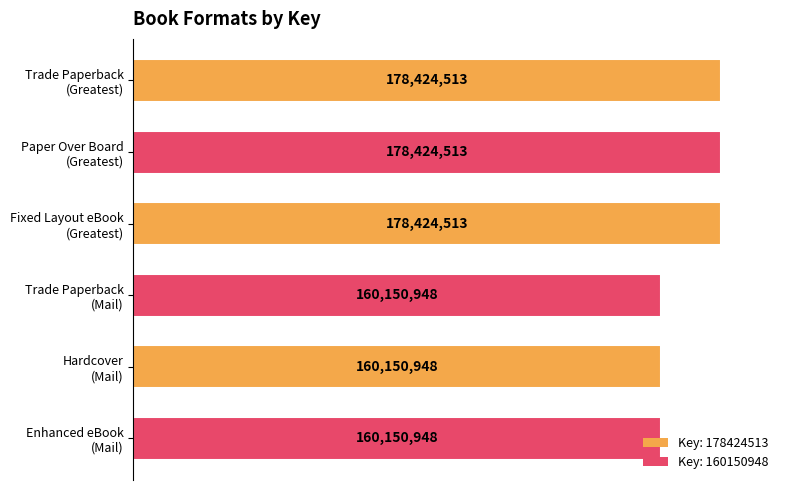

How many bars are there in total?

6